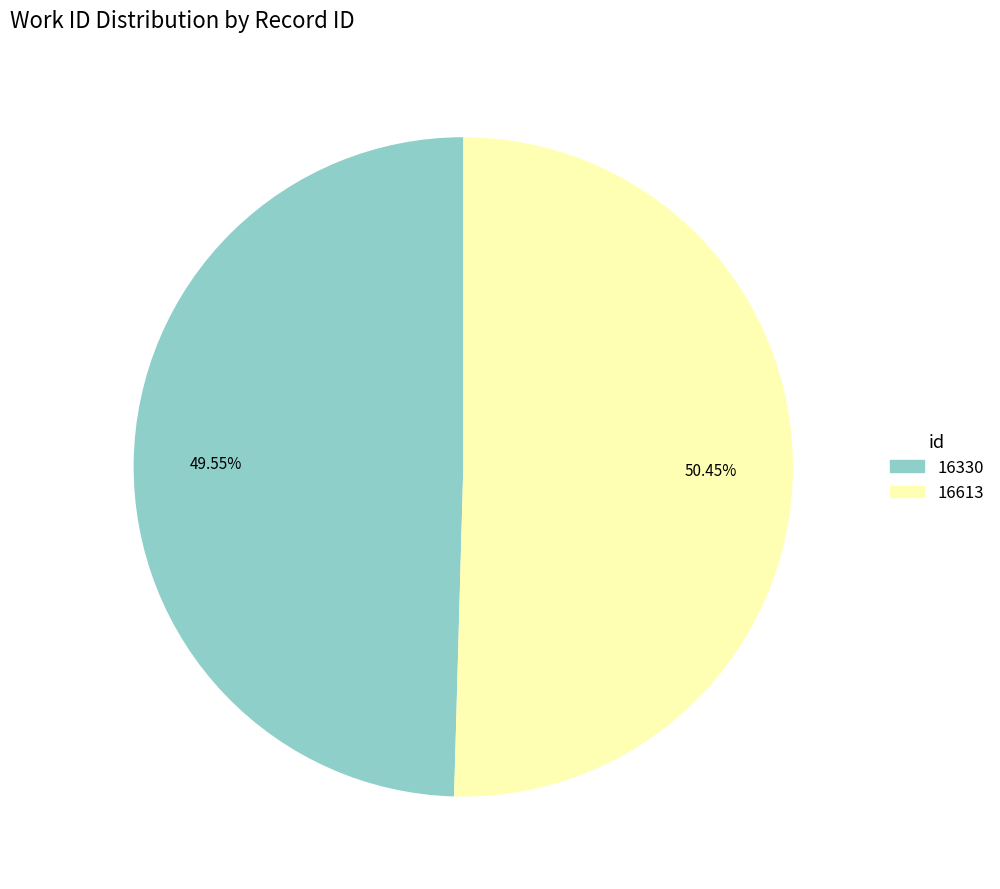

Does 16330 represent more than half of the total?

No